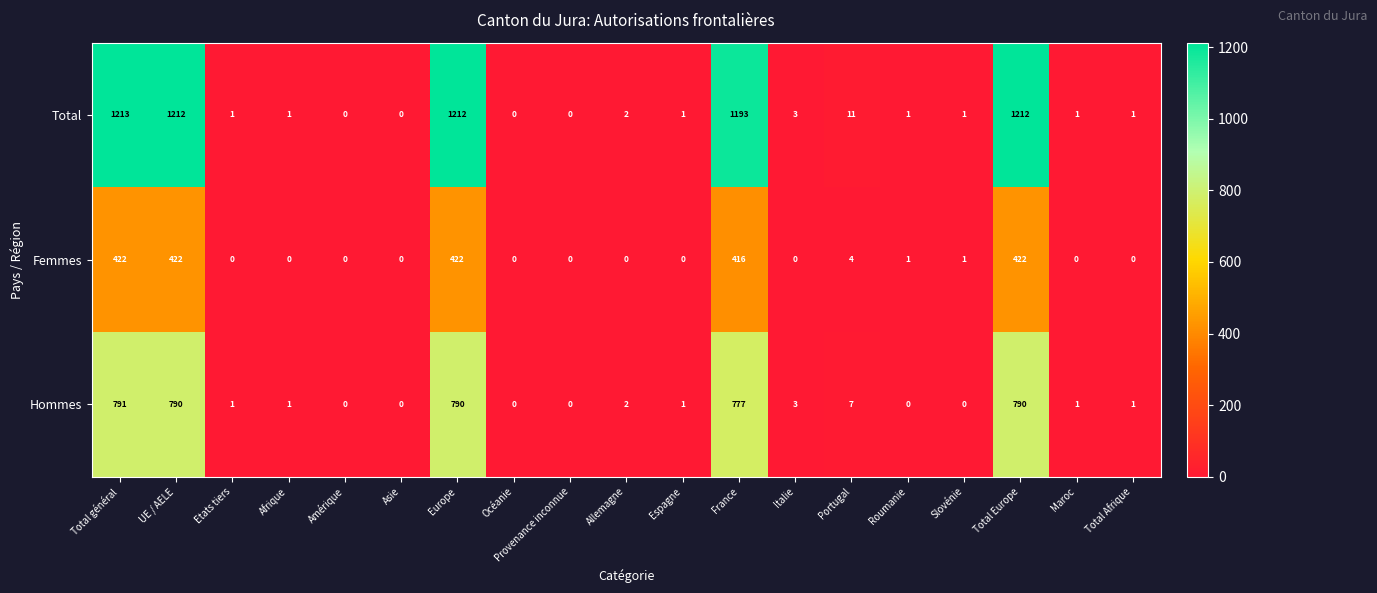

Between Total général and Provenance inconnue, which series saw the biggest shift?

Total